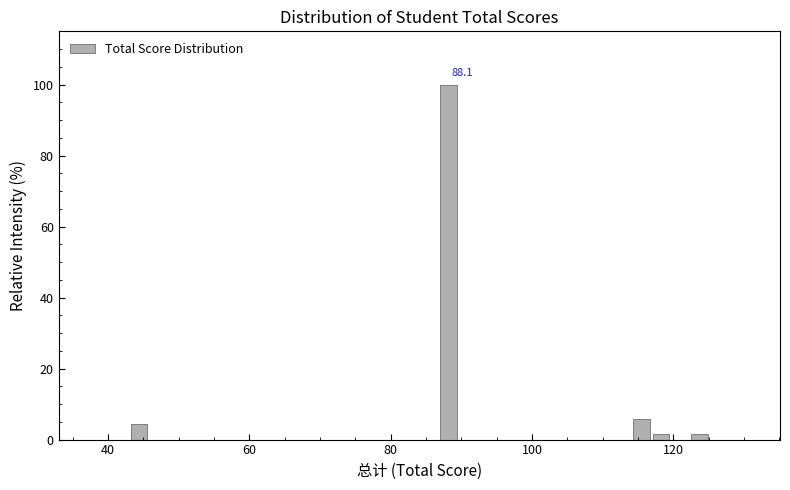

Read against the x-axis, roughly where is the centre of the tallest bar?

88